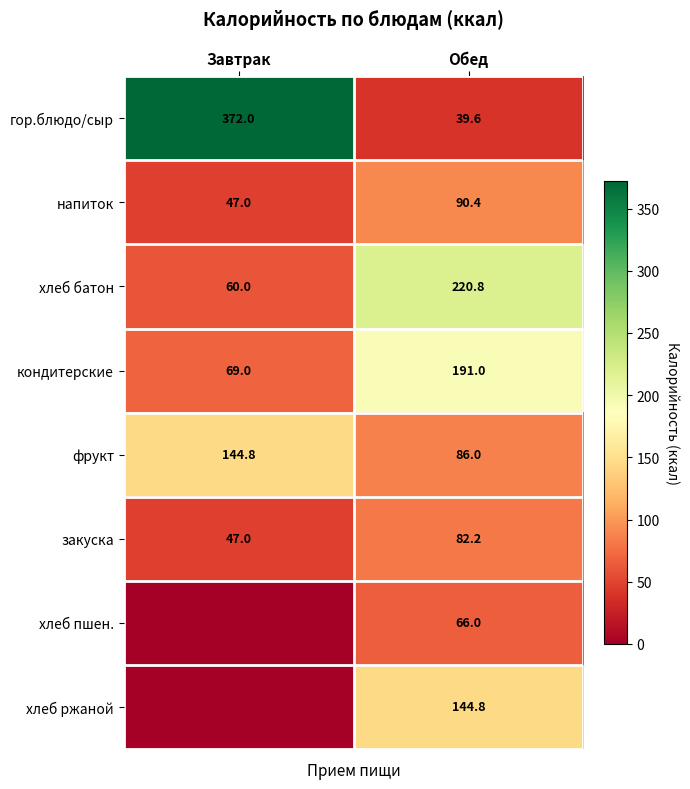

What is the difference between the хлеб батон values at Завтрак and Обед?

160.8